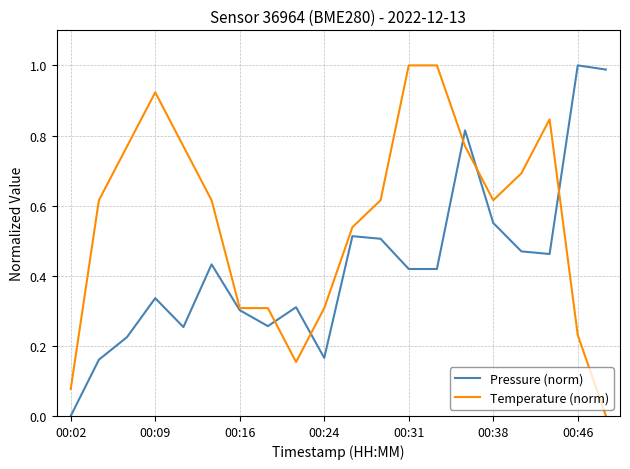

Rank the series by their average value, from lowest to highest.

Pressure (norm), Temperature (norm)